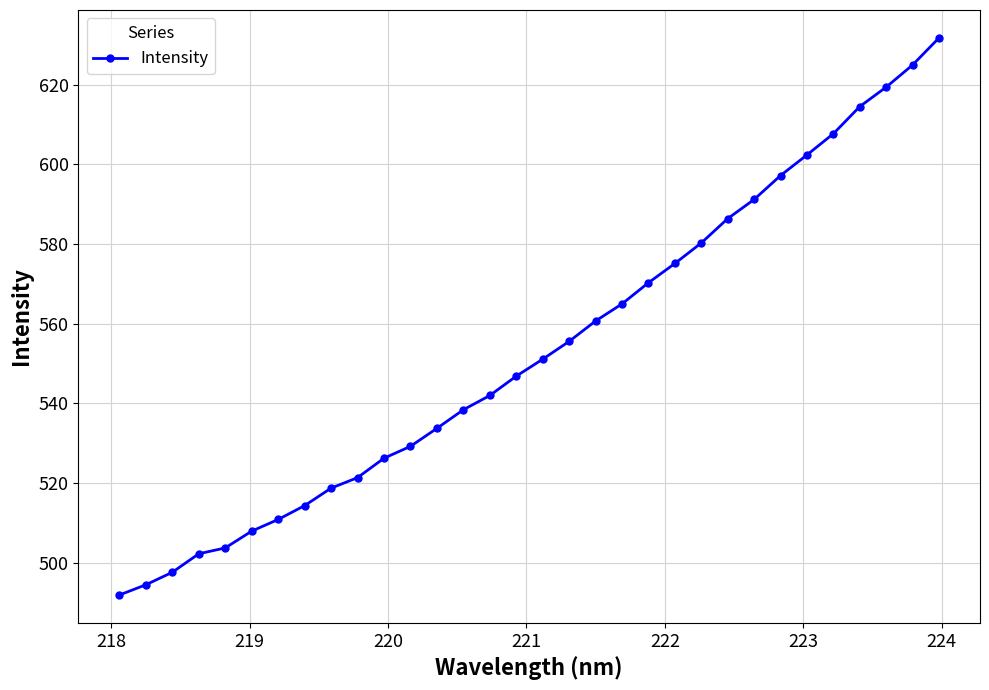

What is the average value?

553.5